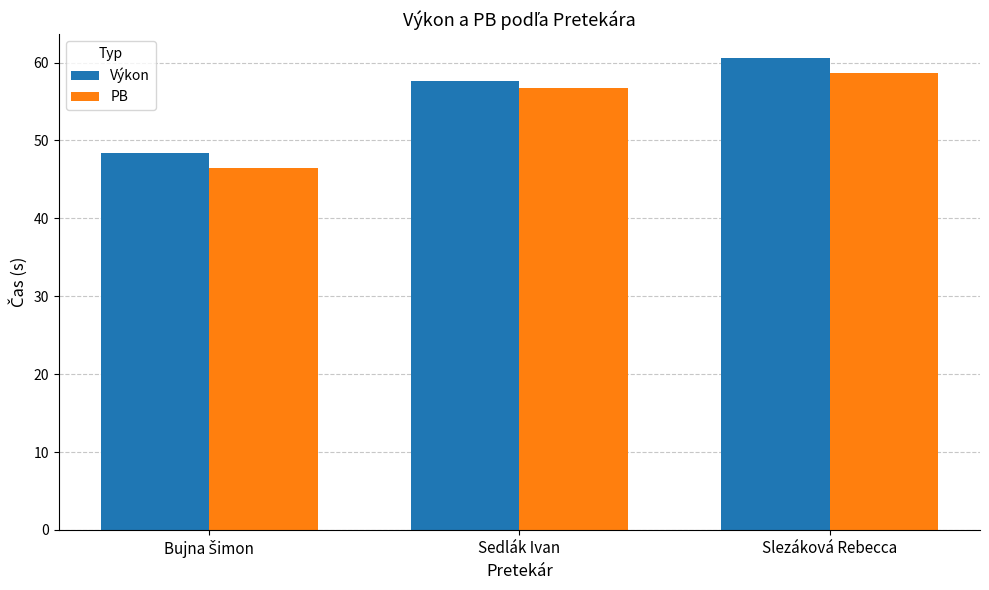

At which label is Výkon closest to 54?

Sedlák Ivan